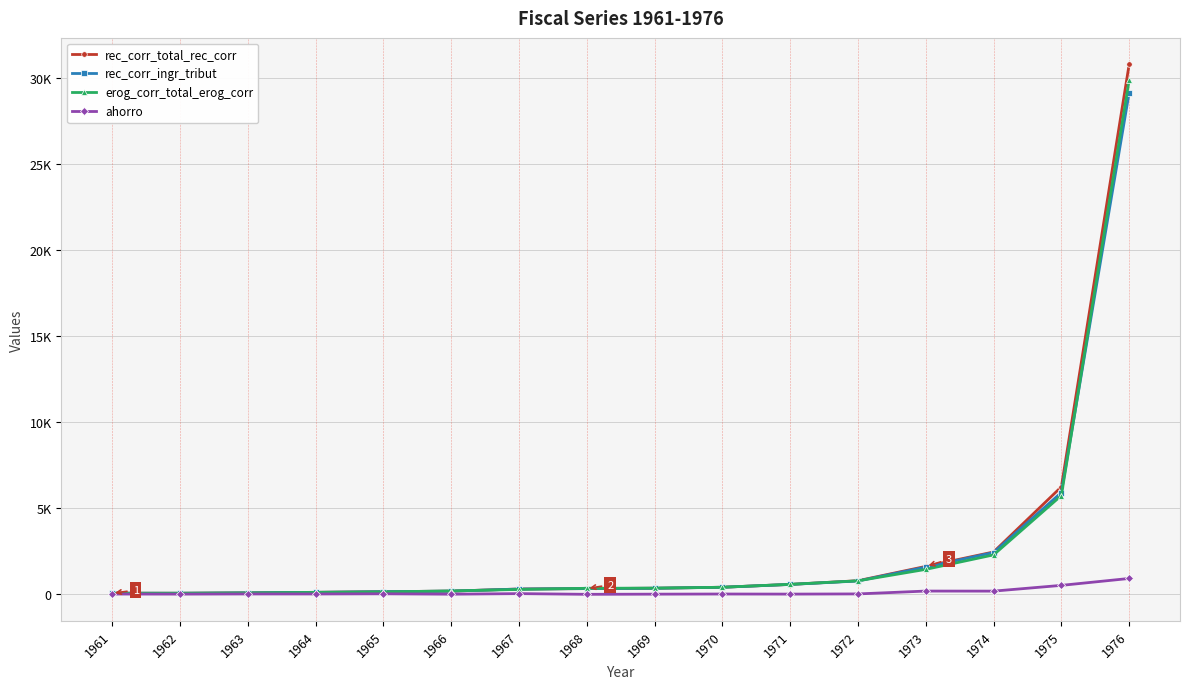

What is the difference between the maximum and minimum values in the erog_corr_total_erog_corr series?

29859.9